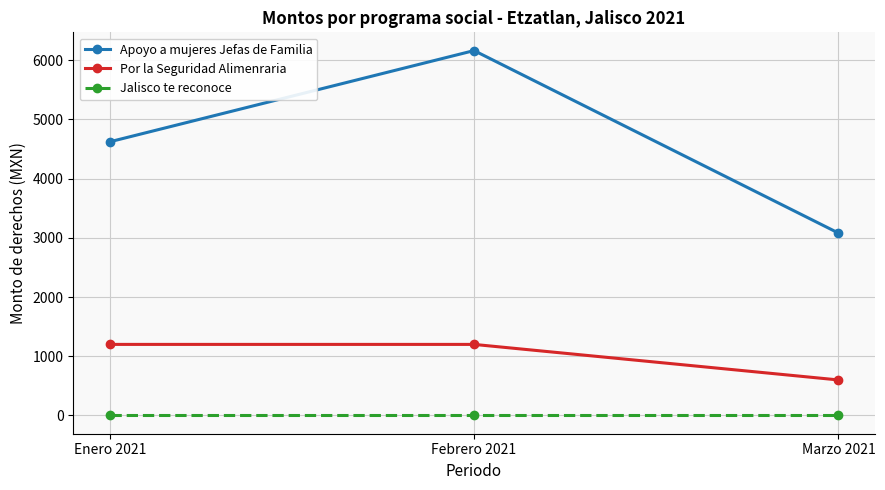

Reading left to right, transcribe all the data shown in this chart.

Apoyo a mujeres Jefas de Familia: Enero 2021=4620.6	Febrero 2021=6160.8	Marzo 2021=3080.4
Por la Seguridad Alimenraria: Enero 2021=1200.0	Febrero 2021=1200.0	Marzo 2021=600.0
Jalisco te reconoce: Enero 2021=0.0	Febrero 2021=0.0	Marzo 2021=0.0